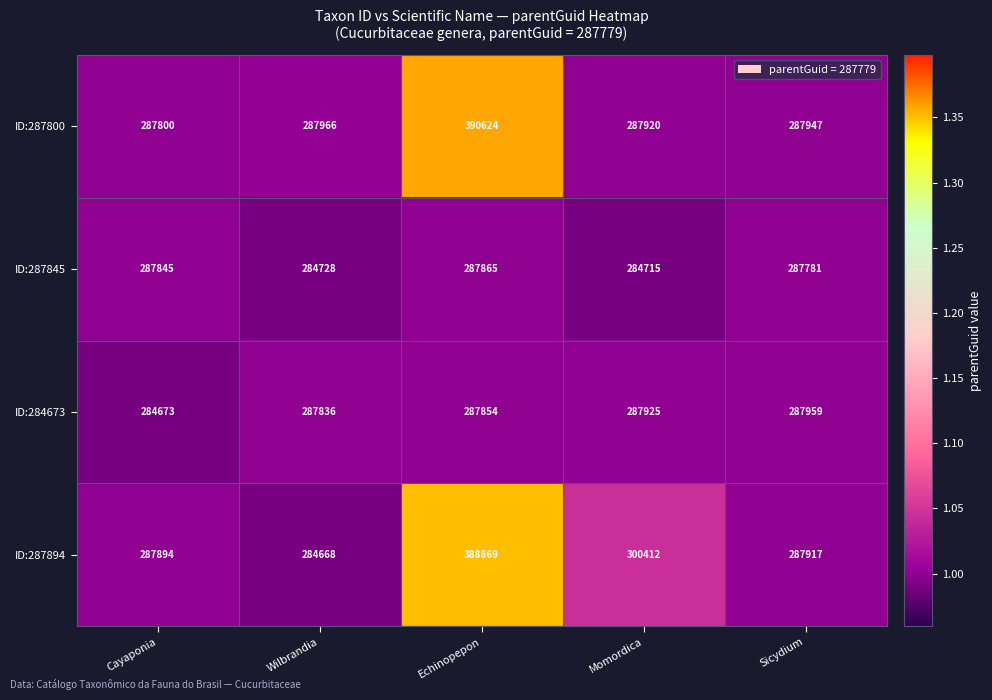

What is the highest value of the ID:287800 series?

390624